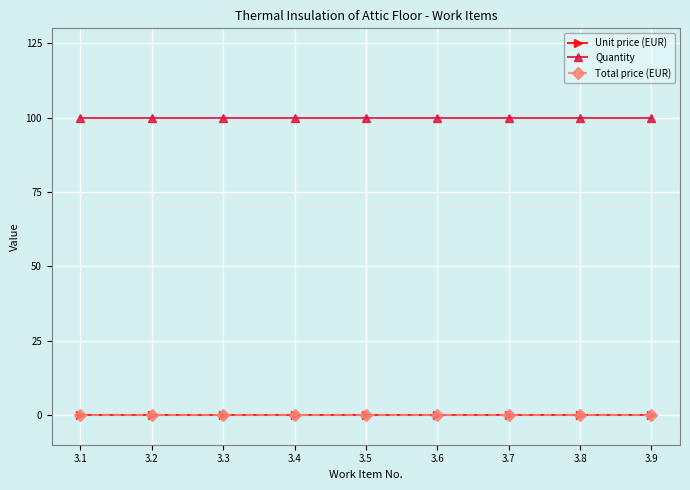

The value of Quantity at 3.4 is 35. True or false?

False